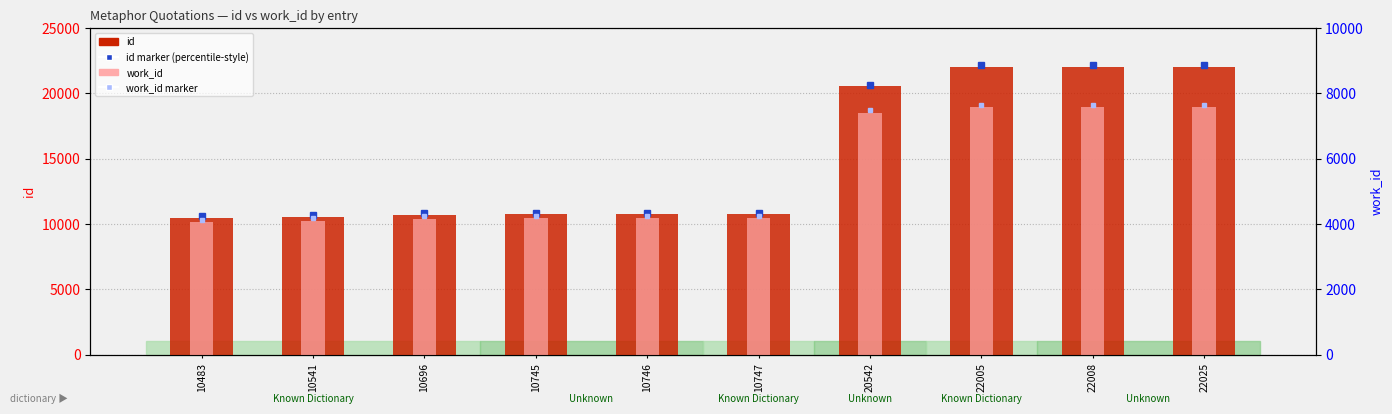

Is the value of id at 10483 greater than the value of work_id at 22025?

Yes